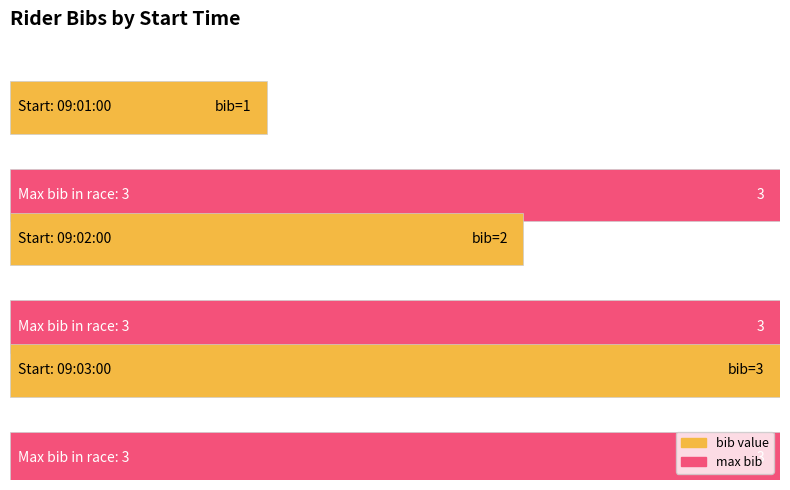

Count the values in the range 1 to 3.

3